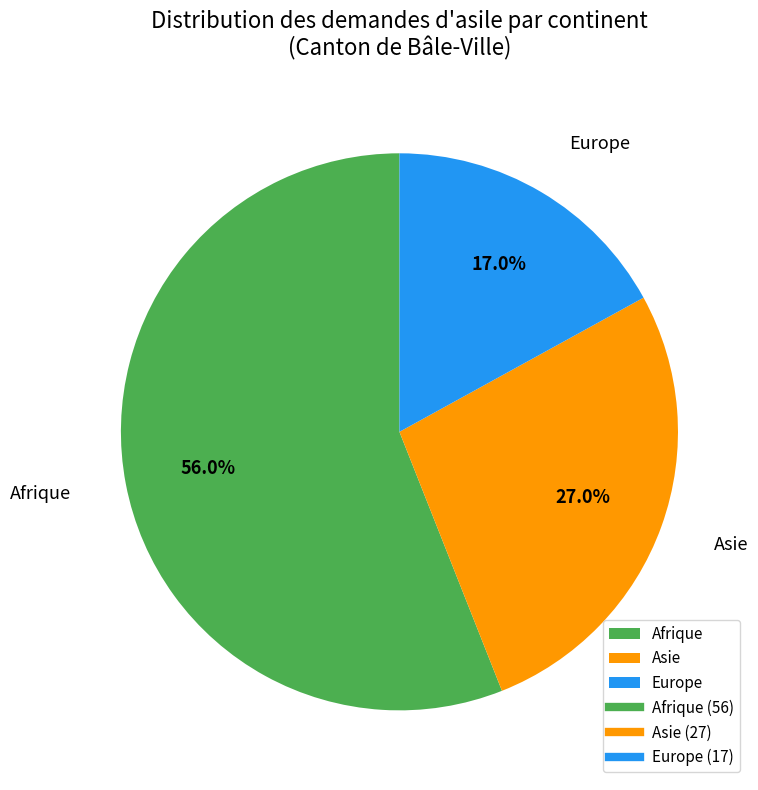

Between Asie and Afrique, which is larger?

Afrique